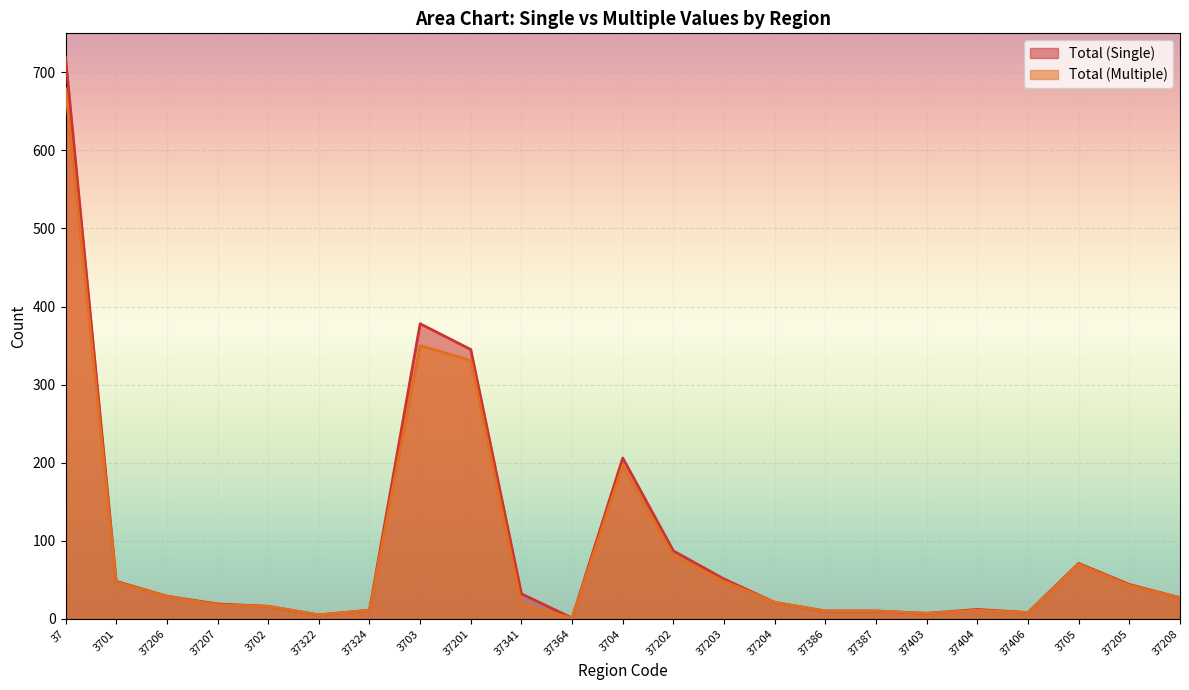

What are all the series names shown in the legend?

Total (Single), Total (Multiple)